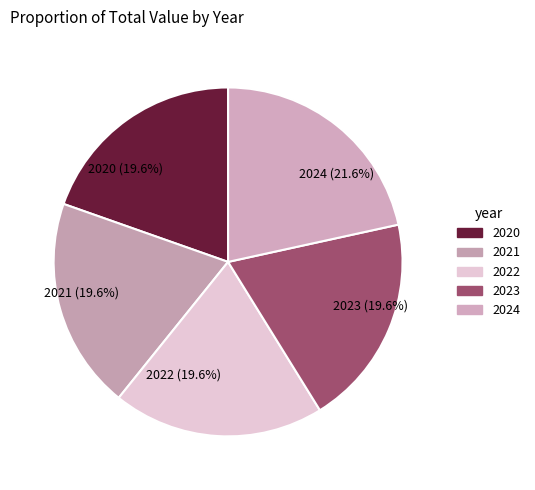

To the nearest percent, what portion does 2024 represent?

22%